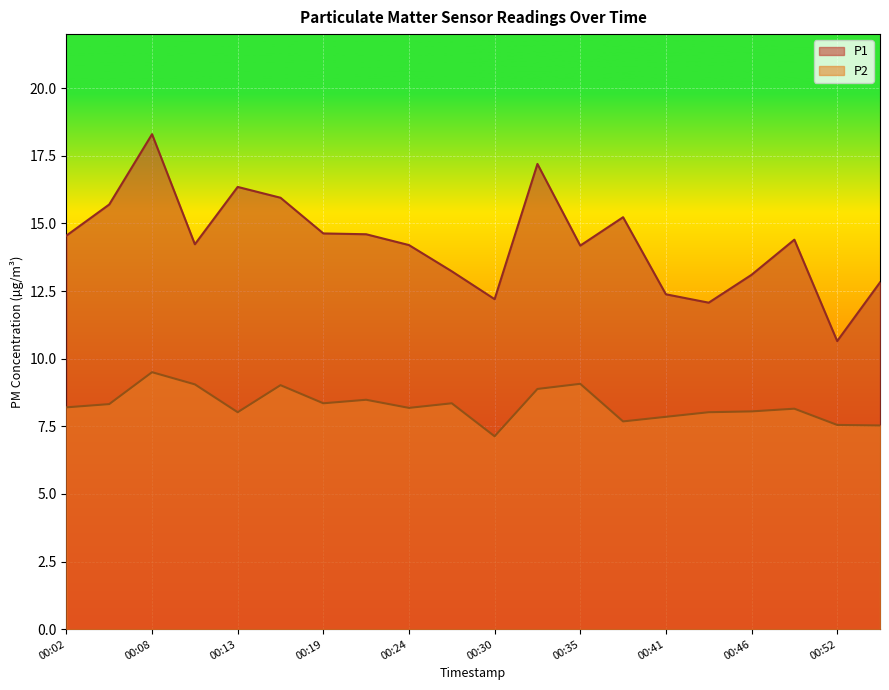

Which series has the largest total across all categories?

P1